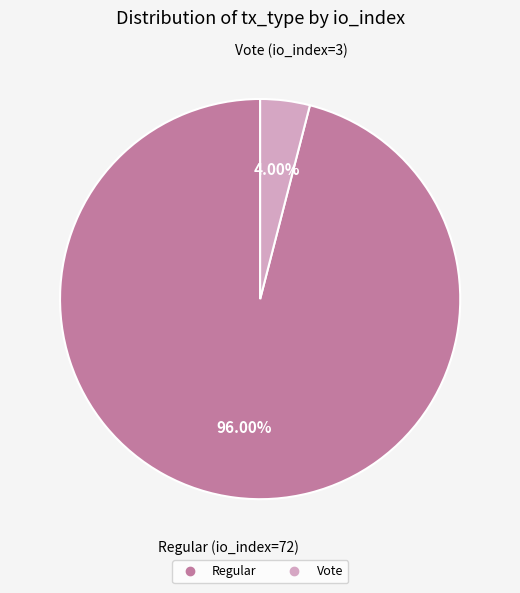

Is there a majority slice in this chart?

Yes